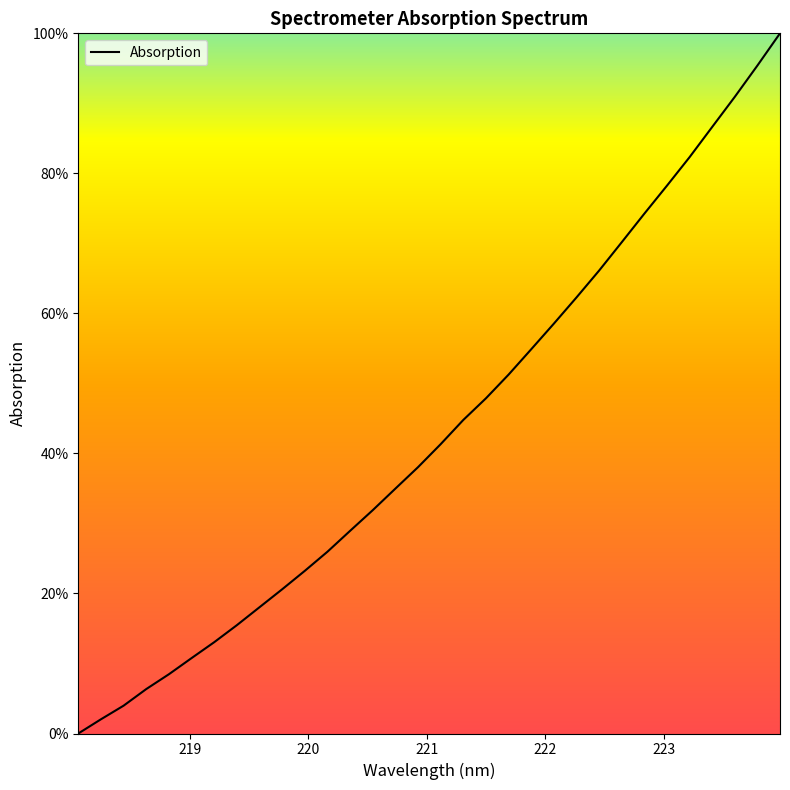

Is this an area chart (filled region under the line)?

No